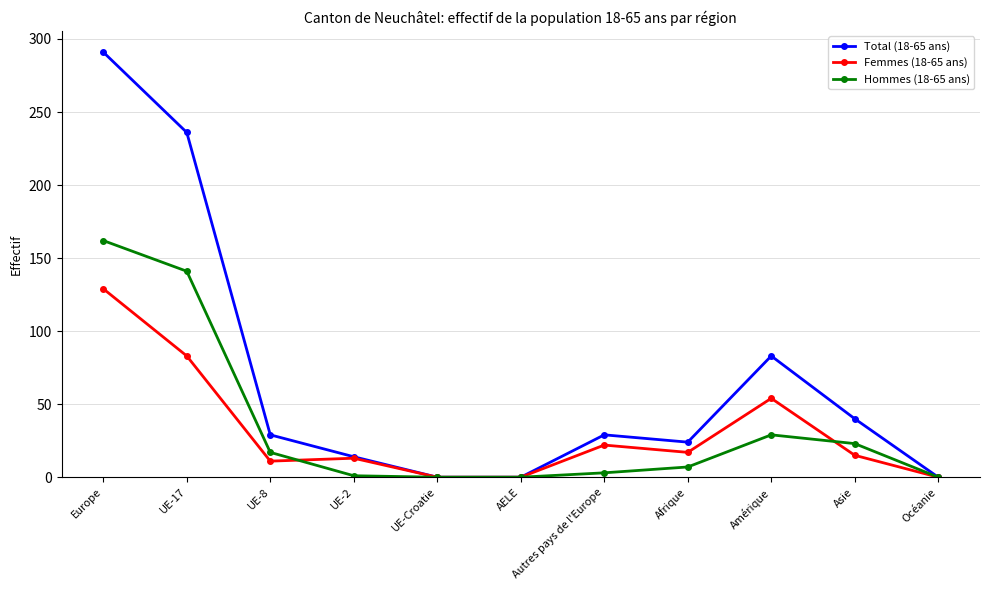

Which series has the widest spread of values?

Total (18-65 ans)